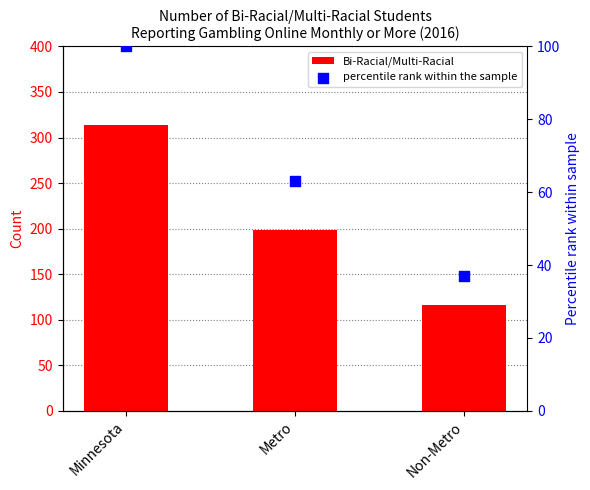

What are all the series names shown in the legend?

Bi-Racial/Multi-Racial, percentile rank within the sample